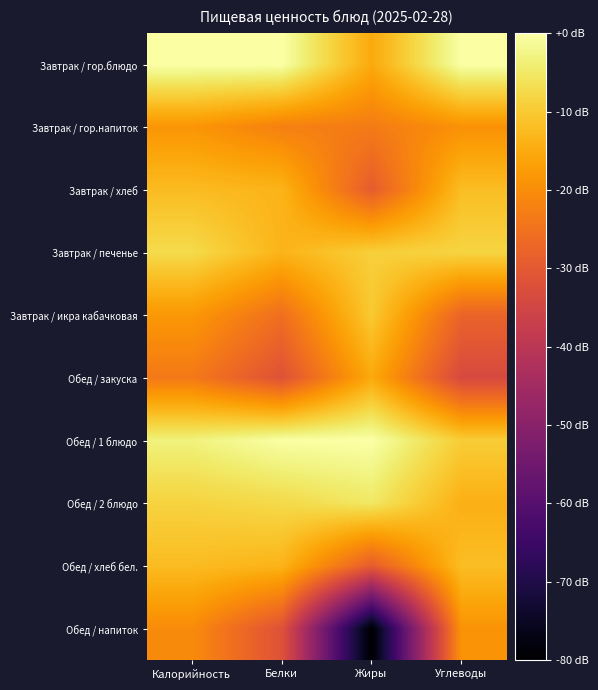

What is the smallest value displayed?

-80.0